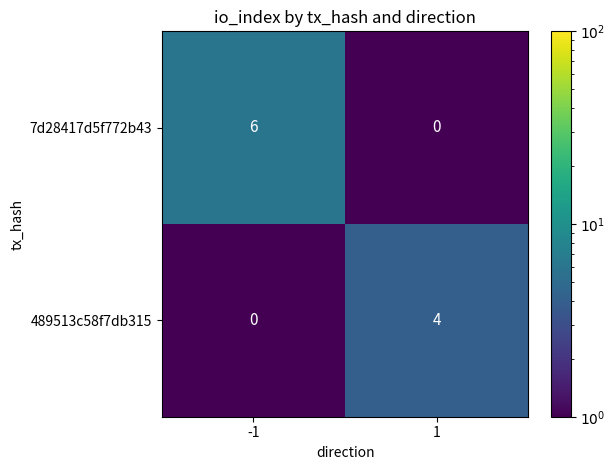

What is the spread (max minus min) of values at -1?

6